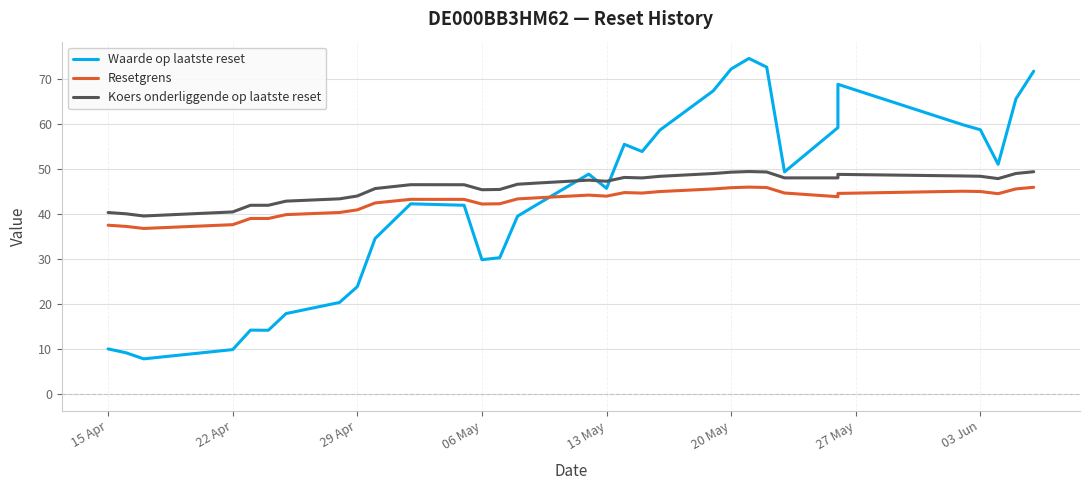

Rank the series by their maximum value, from lowest to highest.

Resetgrens, Koers onderliggende op laatste reset, Waarde op laatste reset